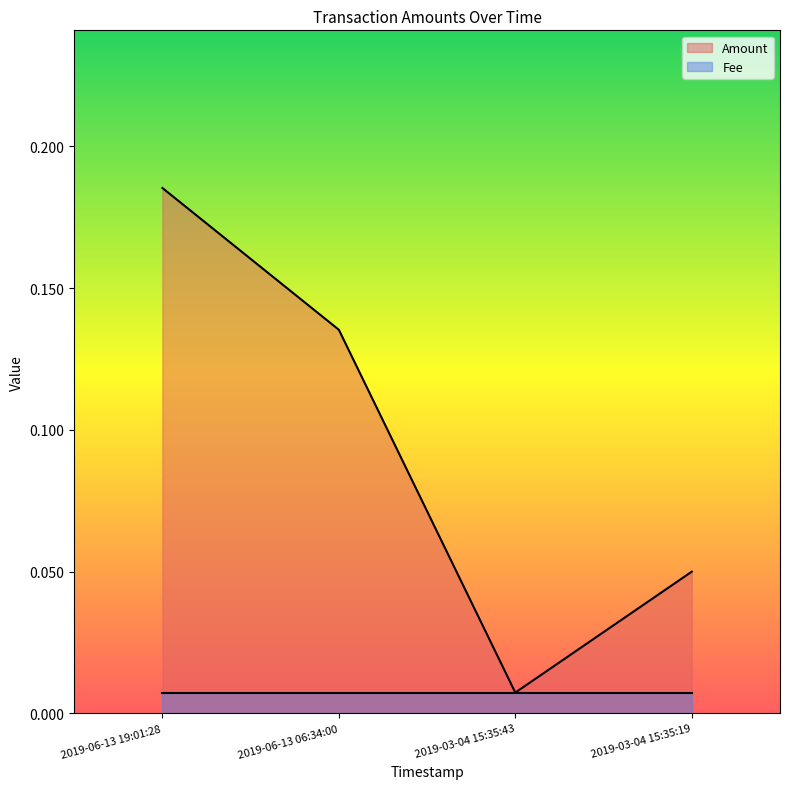

Reading right to left, extract all data points from this chart.

0.1	0.0	0.1	0.2